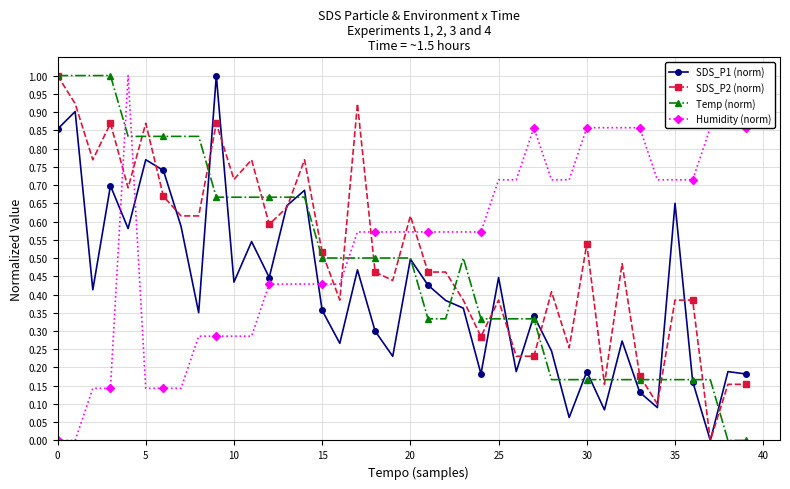

What is the maximum value for SDS_P1 (norm)?

1.0